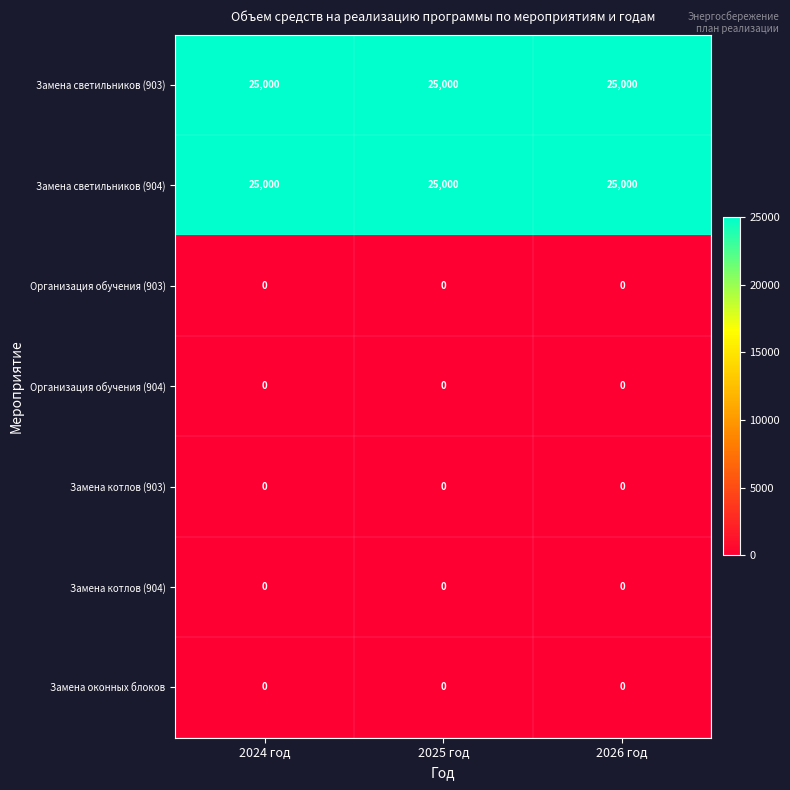

The value of Замена светильников (904) at 2024 год is 25000. True or false?

True